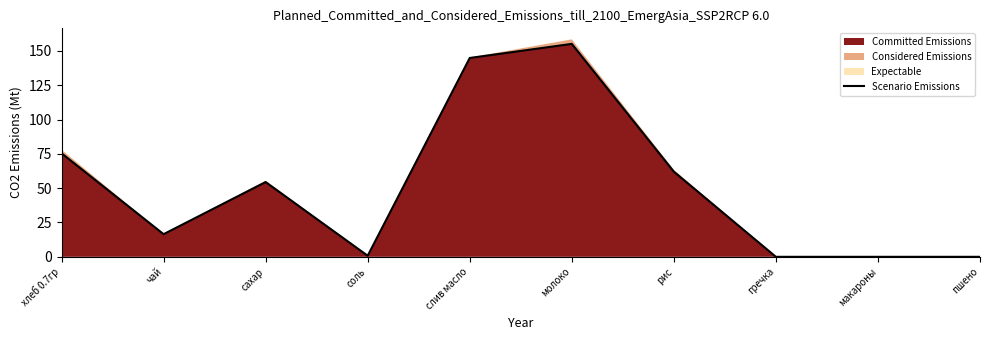

Does the chart have visible grid lines?

No